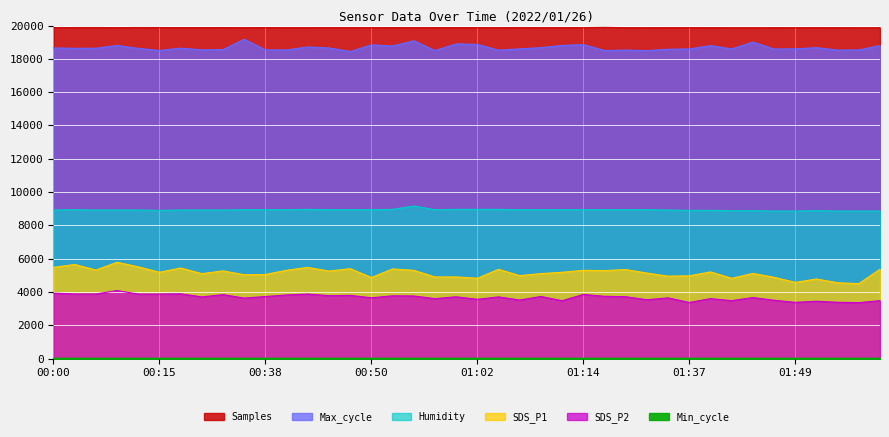

Does the chart display data point markers on the line(s)?

No